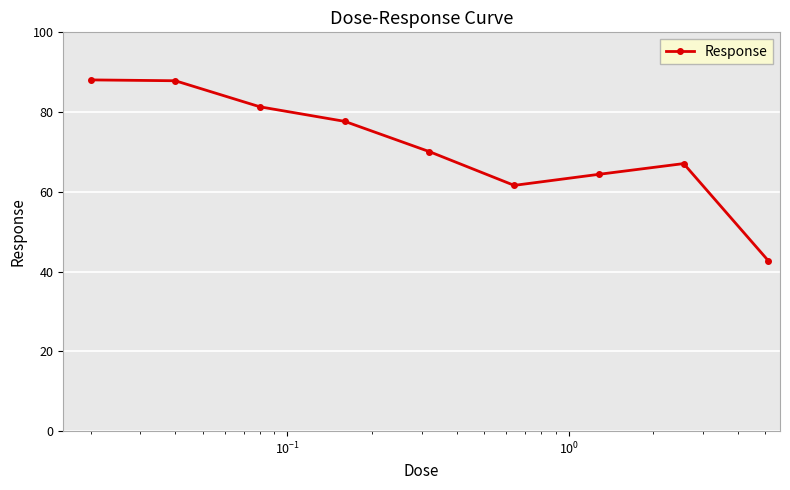

What is the difference between the maximum and minimum values?

45.4